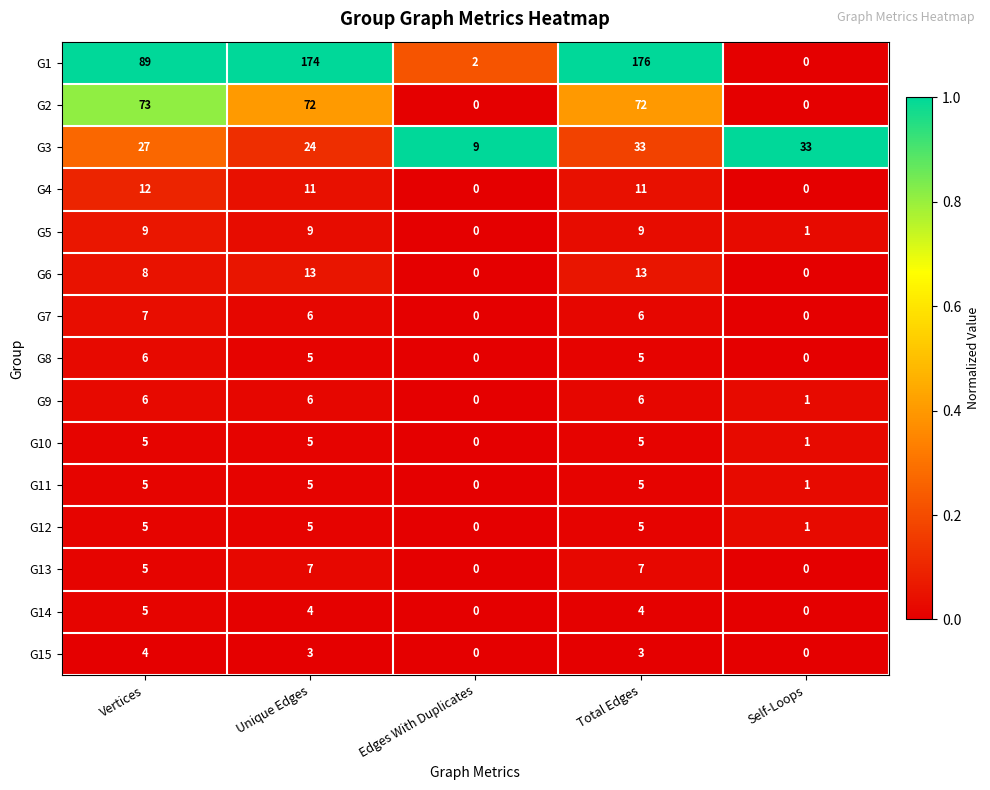

What is the sum of all G14 values?

13